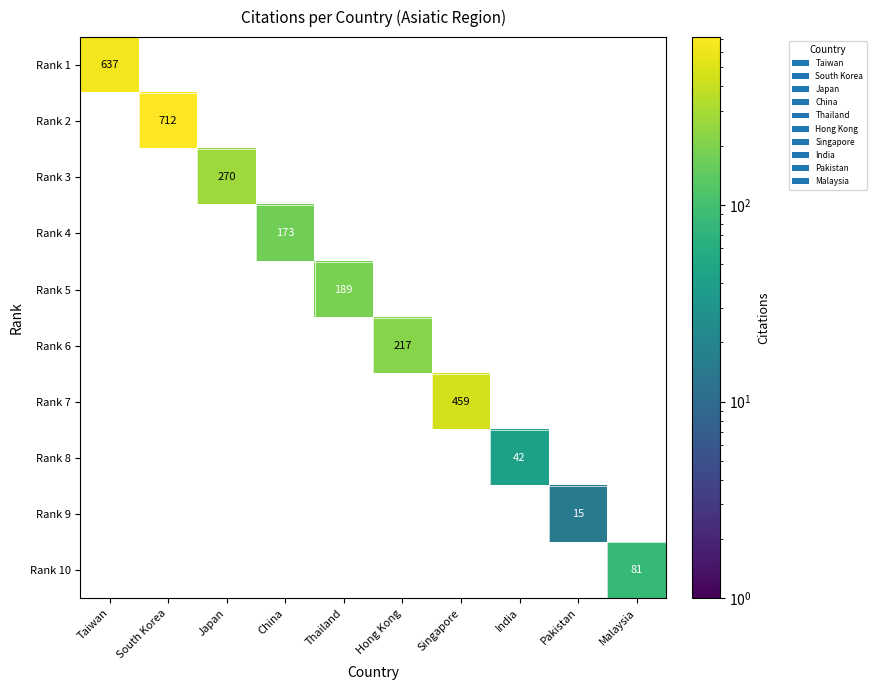

Between Japan and India, which series saw the biggest shift?

Rank 3